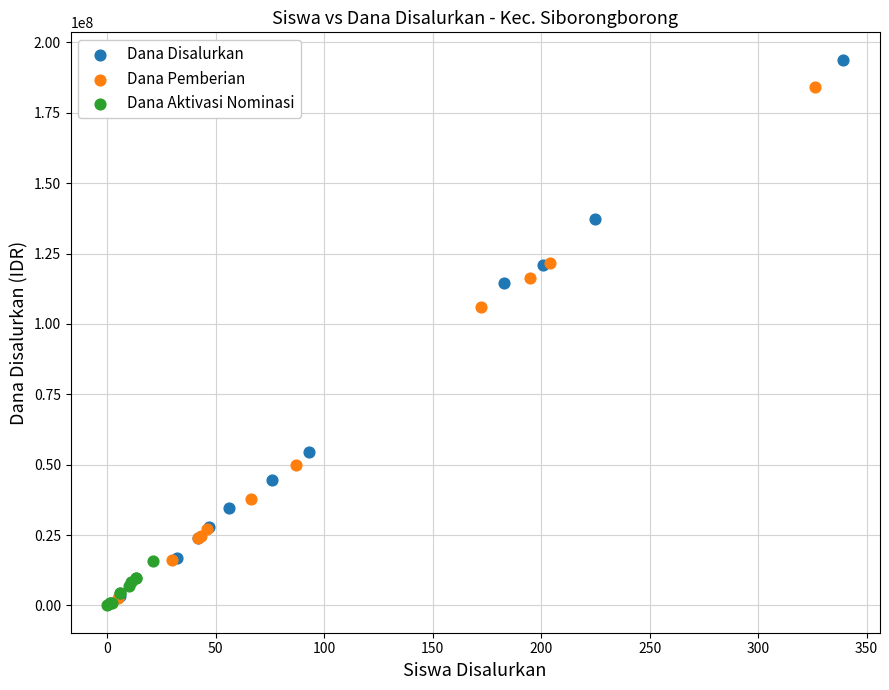

Which series contains the highest Y value?

Dana Disalurkan